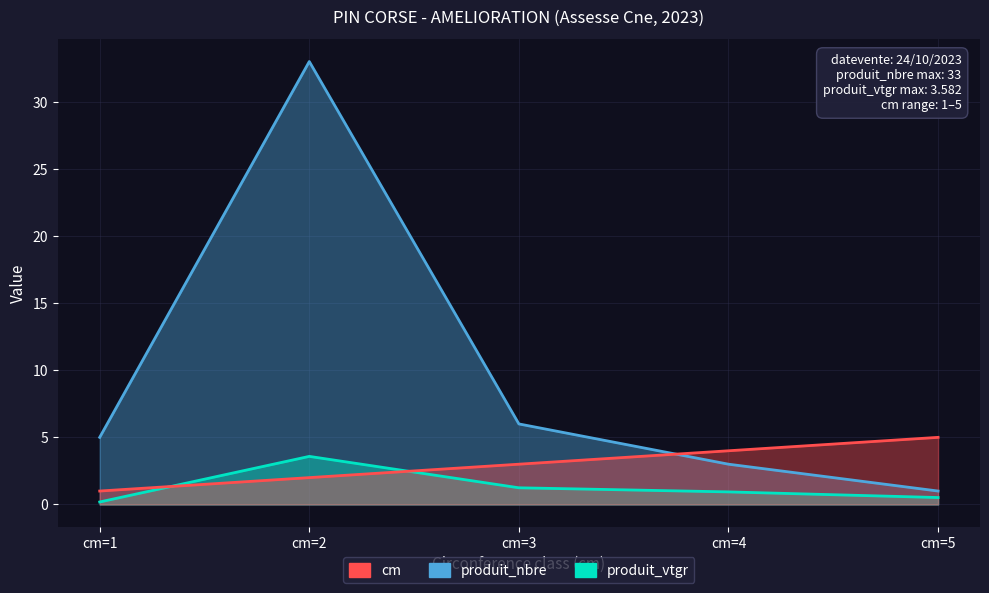

Reading left to right, transcribe all the data shown in this chart.

cm: cm=1=1.0	cm=2=2.0	cm=3=3.0	cm=4=4.0	cm=5=5.0
produit_nbre: cm=1=5.0	cm=2=33.0	cm=3=6.0	cm=4=3.0	cm=5=1.0
produit_vtgr: cm=1=0.2	cm=2=3.6	cm=3=1.2	cm=4=0.9	cm=5=0.5